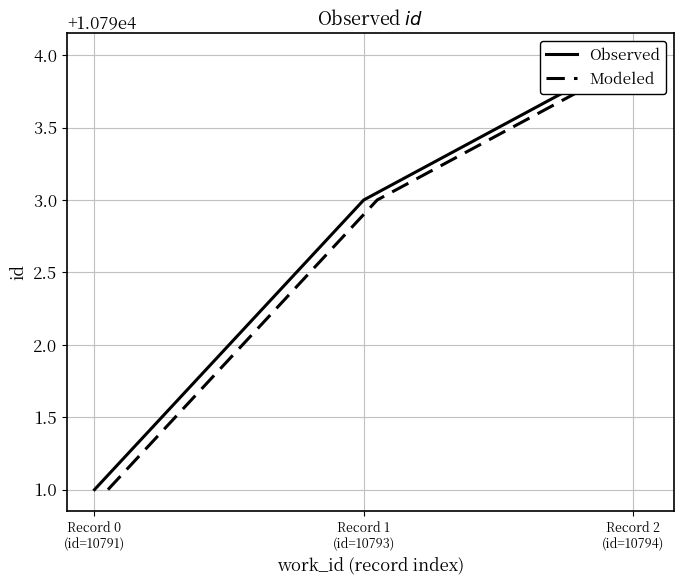

What is the difference between the maximum and second lowest values in the Observed series?

1